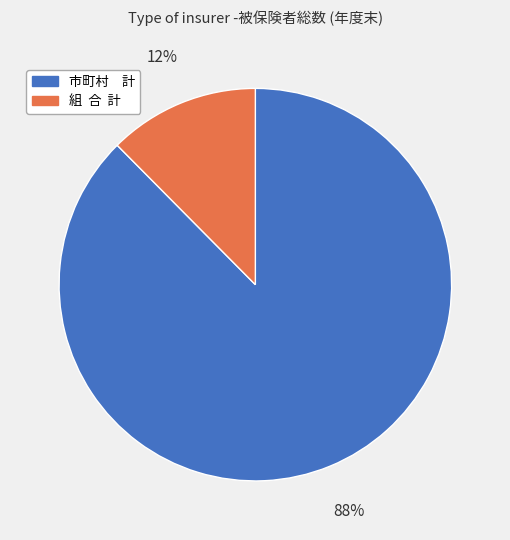

How many slices are in this pie chart?

2